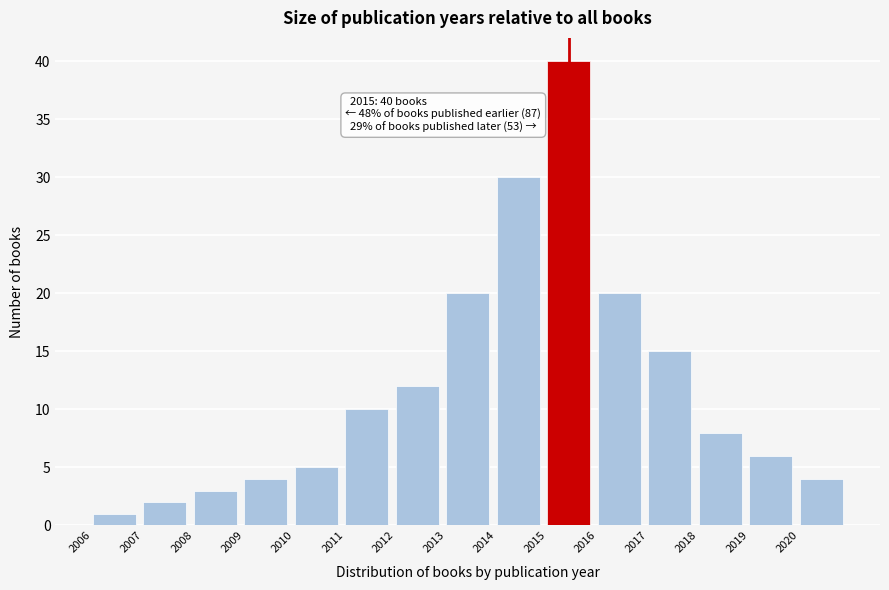

Over which range of the x-axis is the bar tallest?

2015 to 2016